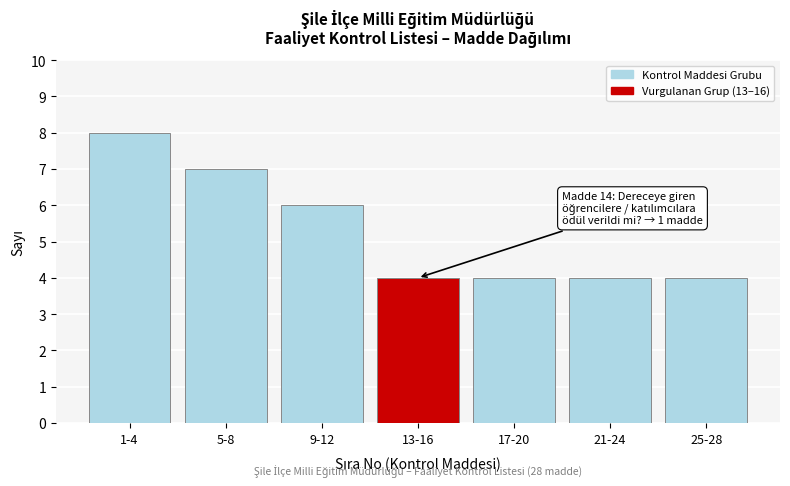

Reading left to right, transcribe all the data shown in this chart.

8	7	6	4	4	4	4